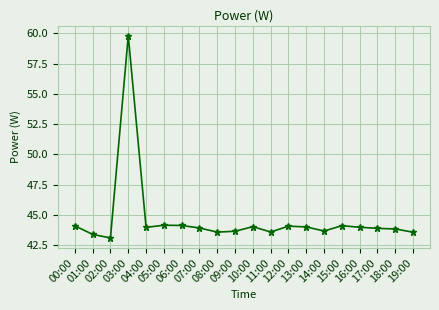

What is the change in value from 08:00 to 12:00?

+0.5